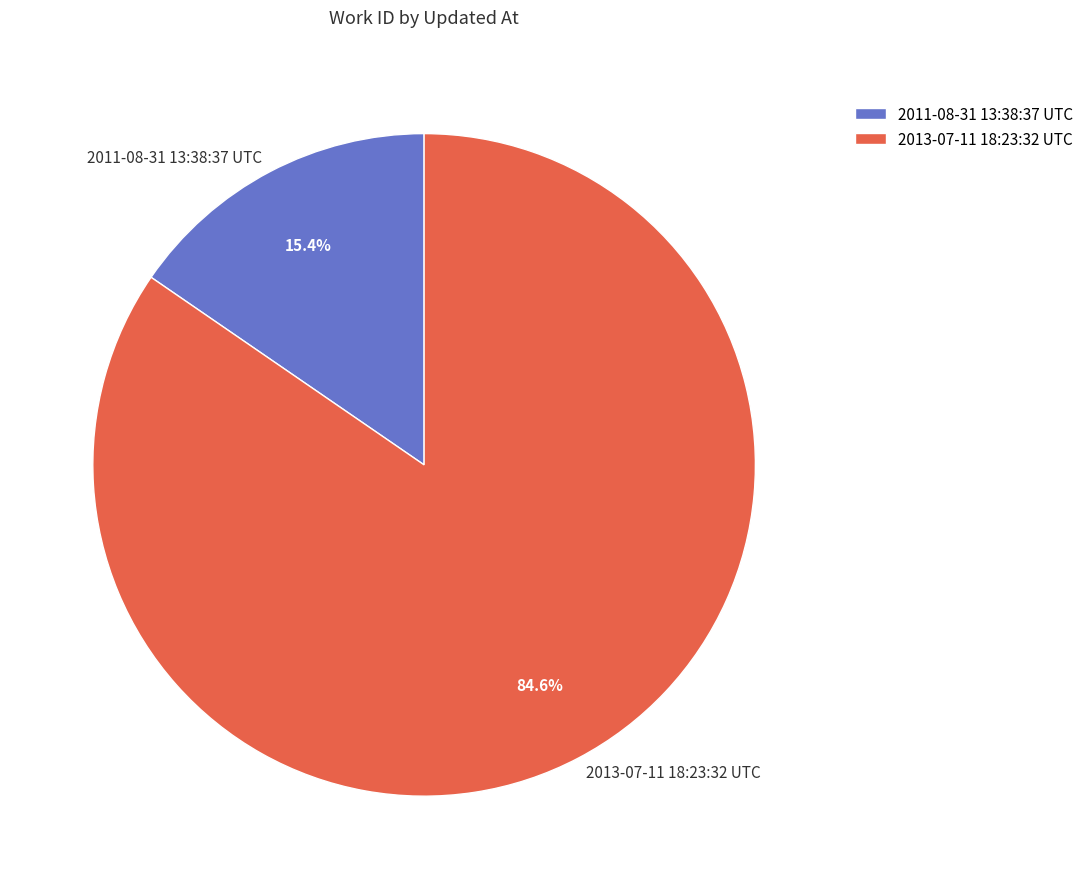

The 2013-07-11 18:23:32 UTC slice represents 85% of the pie. True or false?

True